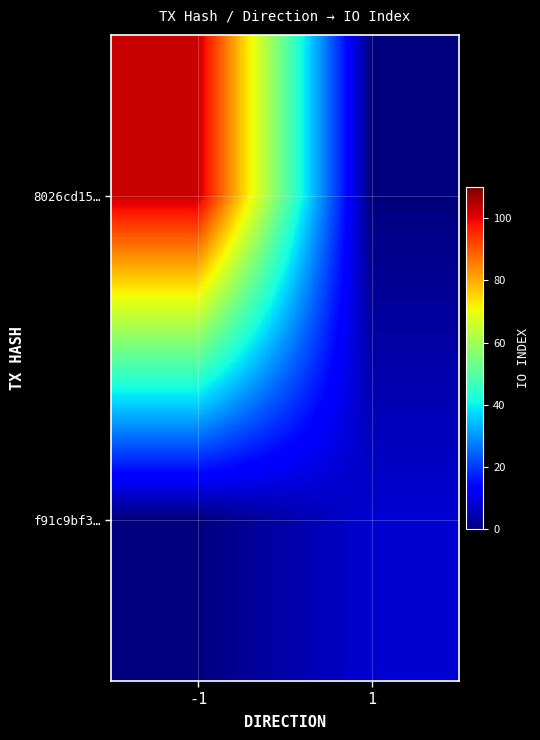

How many distinct data groups are displayed?

2